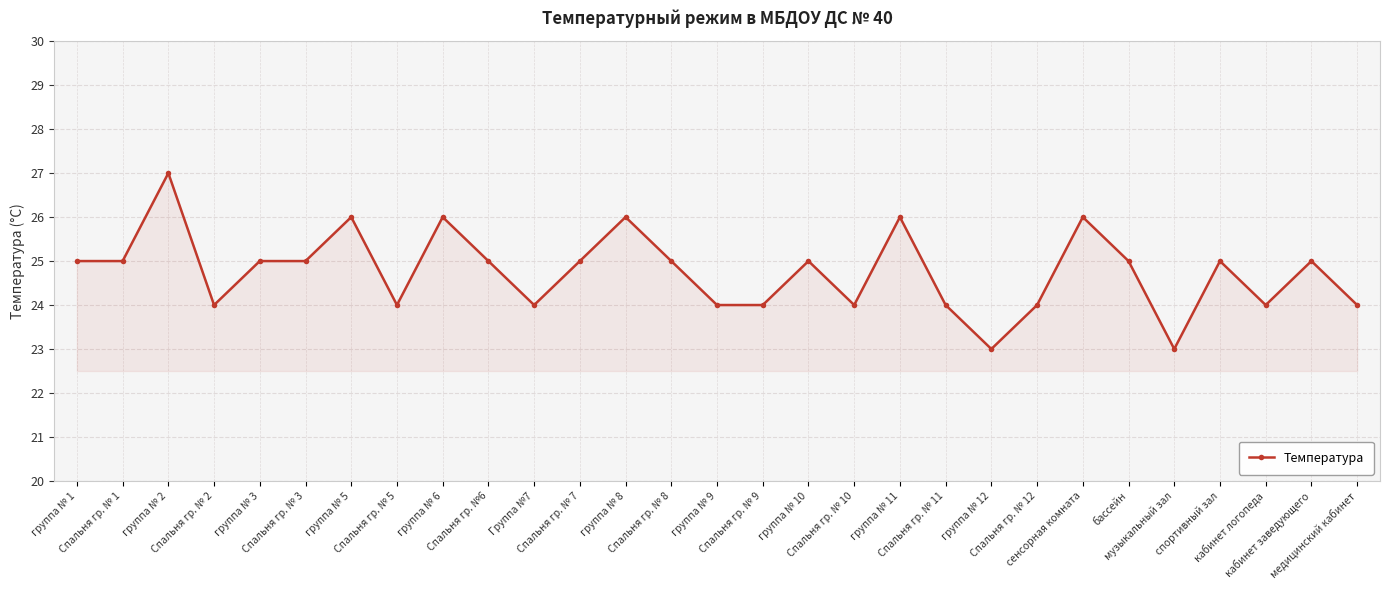

What is the maximum value shown in the chart?

27